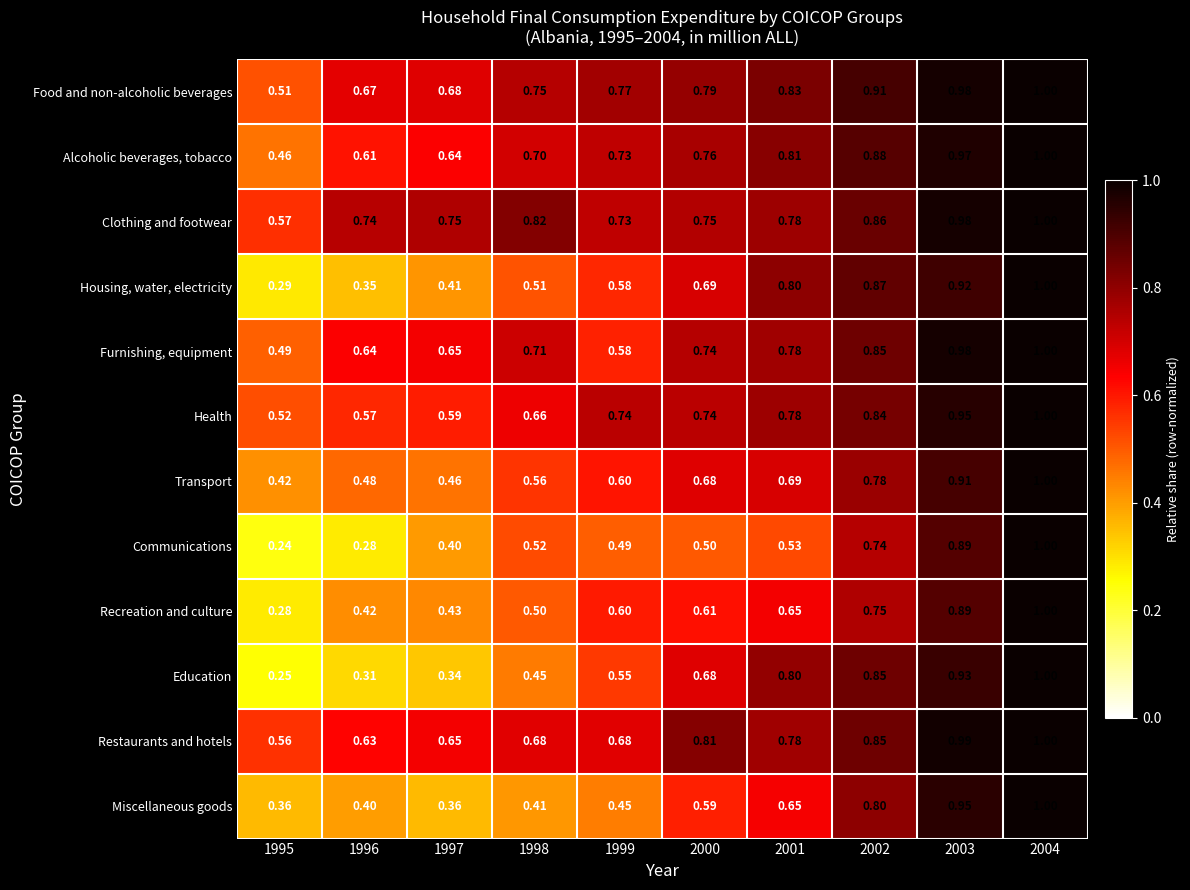

At 1996, list the series in order from largest to smallest.

Clothing and footwear, Food and non-alcoholic beverages, Furnishing, equipment, Restaurants and hotels, Alcoholic beverages, tobacco, Health, Transport, Recreation and culture, Miscellaneous goods, Housing, water, electricity, Education, Communications